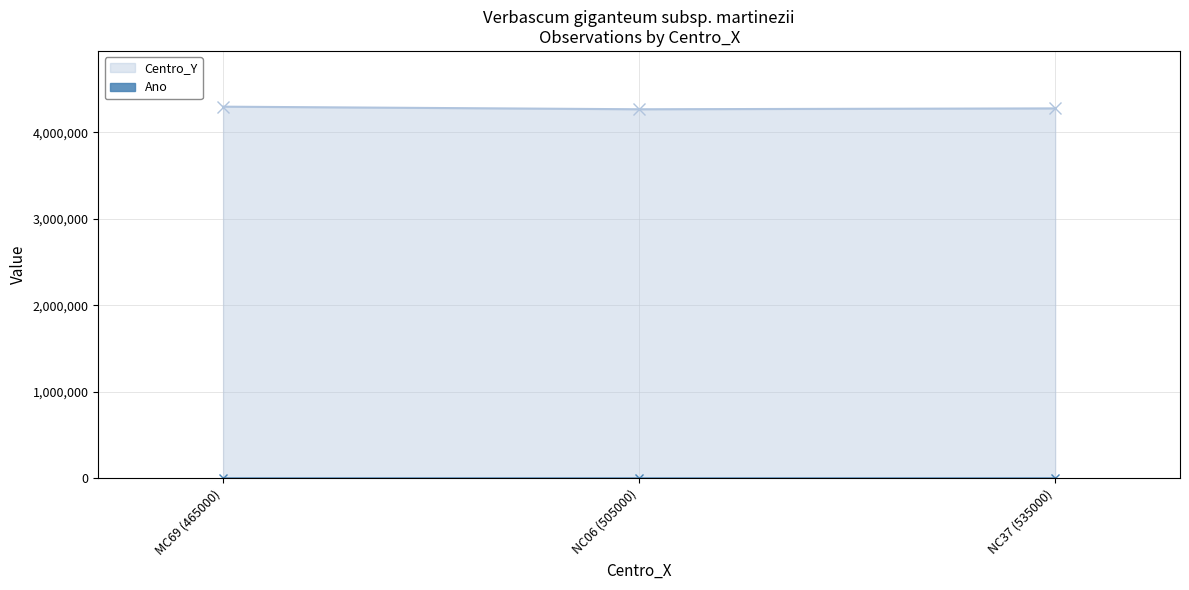

How many data points in Centro_Y are above 4275000?

1